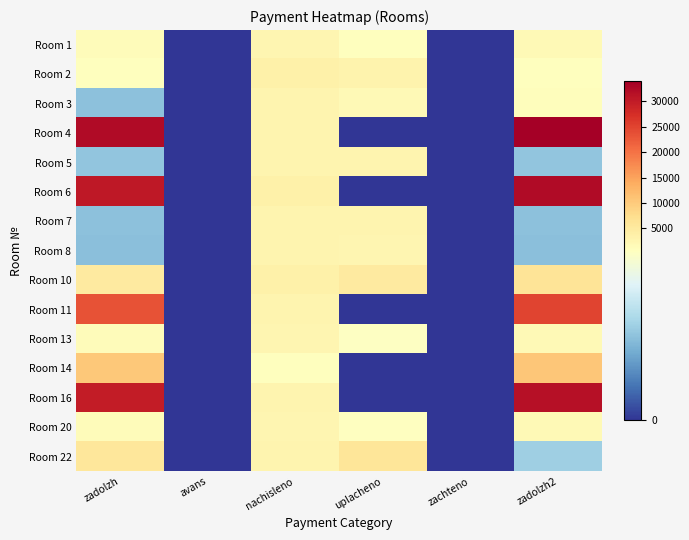

Reading left to right, transcribe all the data shown in this chart.

Room 1: zadolzh=1249.4	avans=0.0	nachisleno=2498.8	uplacheno=624.7	zachteno=0.0	zadolzh2=1874.1
Room 2: zadolzh=788.5	avans=0.0	nachisleno=3548.4	uplacheno=3113.9	zachteno=0.0	zadolzh2=788.5
Room 3: zadolzh=310.3	avans=0.0	nachisleno=2781.2	uplacheno=1855.4	zachteno=0.0	zadolzh2=928.1
Room 4: zadolzh=32332.6	avans=0.0	nachisleno=2757.2	uplacheno=0.0	zachteno=0.0	zadolzh2=33926.7
Room 5: zadolzh=320.4	avans=0.0	nachisleno=2883.2	uplacheno=2850.4	zachteno=0.0	zadolzh2=320.4
Room 6: zadolzh=30328.3	avans=0.0	nachisleno=3722.3	uplacheno=0.0	zachteno=0.0	zadolzh2=32251.5
Room 7: zadolzh=309.0	avans=0.0	nachisleno=2781.2	uplacheno=2749.6	zachteno=0.0	zadolzh2=309.0
Room 8: zadolzh=303.0	avans=0.0	nachisleno=2727.3	uplacheno=2696.3	zachteno=0.0	zadolzh2=303.0
Room 10: zadolzh=4884.5	avans=0.0	nachisleno=3626.4	uplacheno=5000.0	zachteno=0.0	zadolzh2=6199.9
Room 11: zadolzh=23445.1	avans=0.0	nachisleno=2865.2	uplacheno=0.0	zachteno=0.0	zadolzh2=24908.2
Room 13: zadolzh=1228.1	avans=0.0	nachisleno=2456.2	uplacheno=614.1	zachteno=0.0	zadolzh2=1842.2
Room 14: zadolzh=10262.1	avans=0.0	nachisleno=875.2	uplacheno=0.0	zachteno=0.0	zadolzh2=10768.1
Room 16: zadolzh=29765.8	avans=0.0	nachisleno=2781.2	uplacheno=0.0	zachteno=0.0	zadolzh2=31325.7
Room 20: zadolzh=1236.1	avans=0.0	nachisleno=2472.2	uplacheno=618.0	zachteno=0.0	zadolzh2=1854.1
Room 22: zadolzh=5818.0	avans=0.0	nachisleno=2787.2	uplacheno=6060.5	zachteno=0.0	zadolzh2=346.2